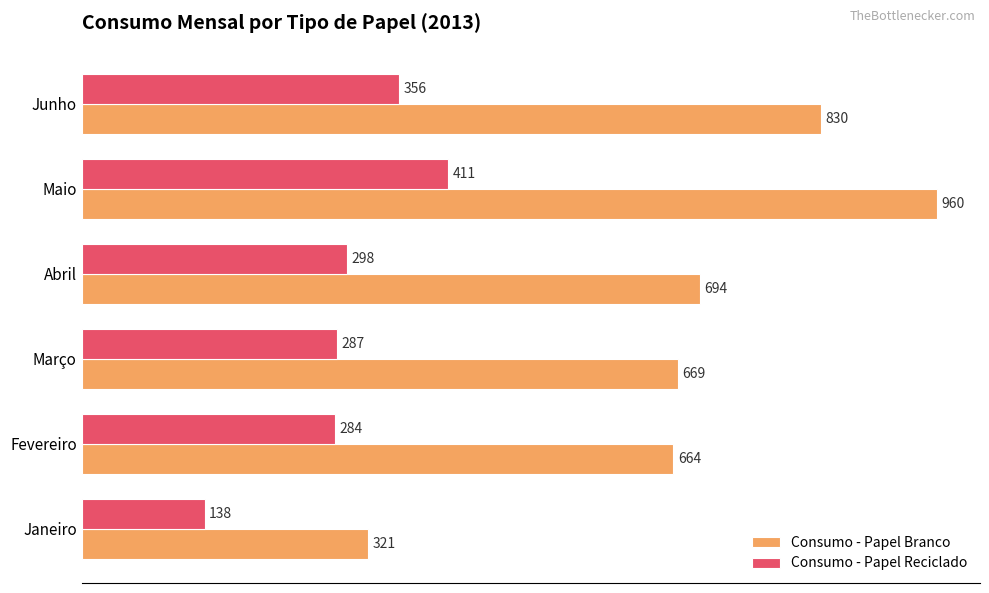

Where is Consumo - Papel Branco nearest to the value 640?

Fevereiro